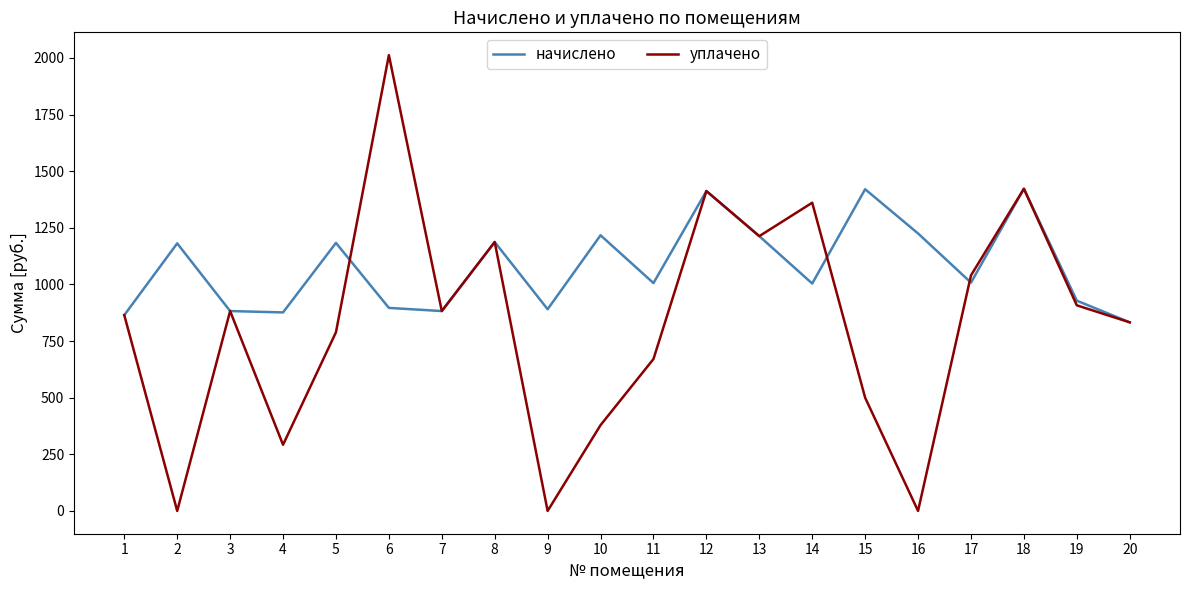

How many series are shown in this chart?

2